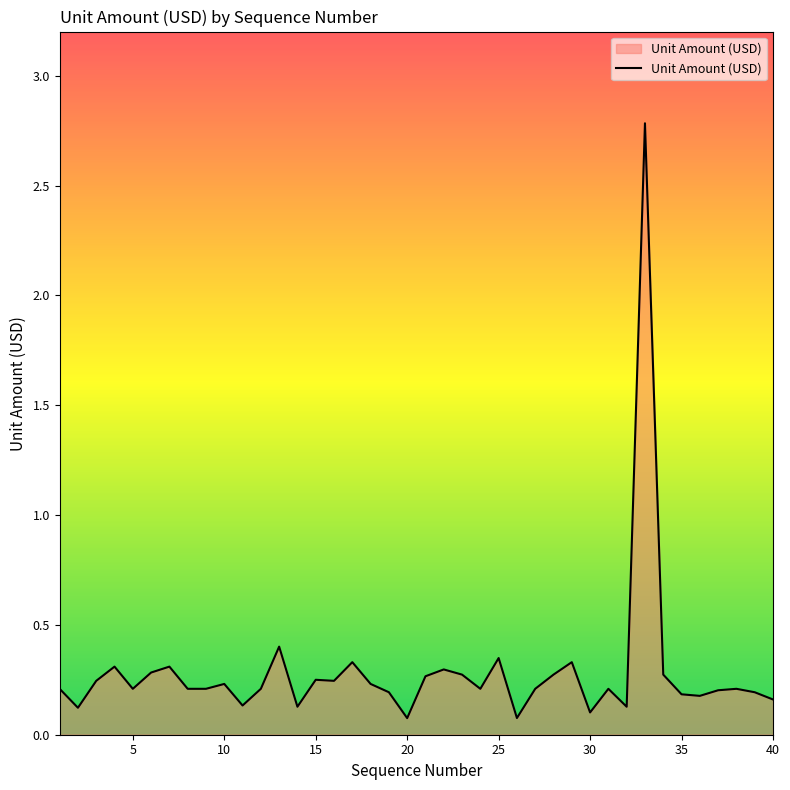

What is the maximum value shown in the chart?

2.8